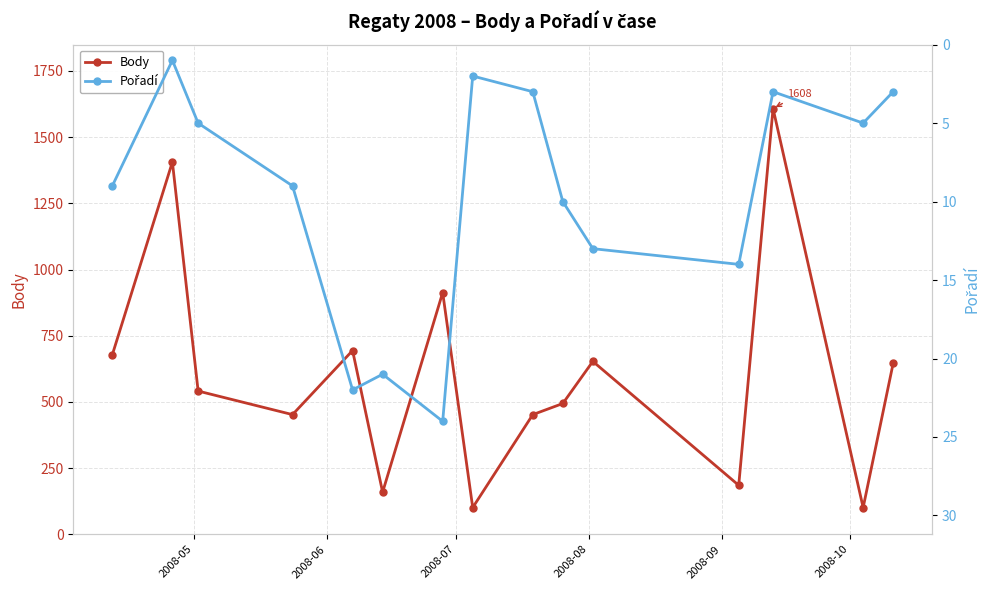

List the series in order of their overall mean, highest first.

Body, Pořadí